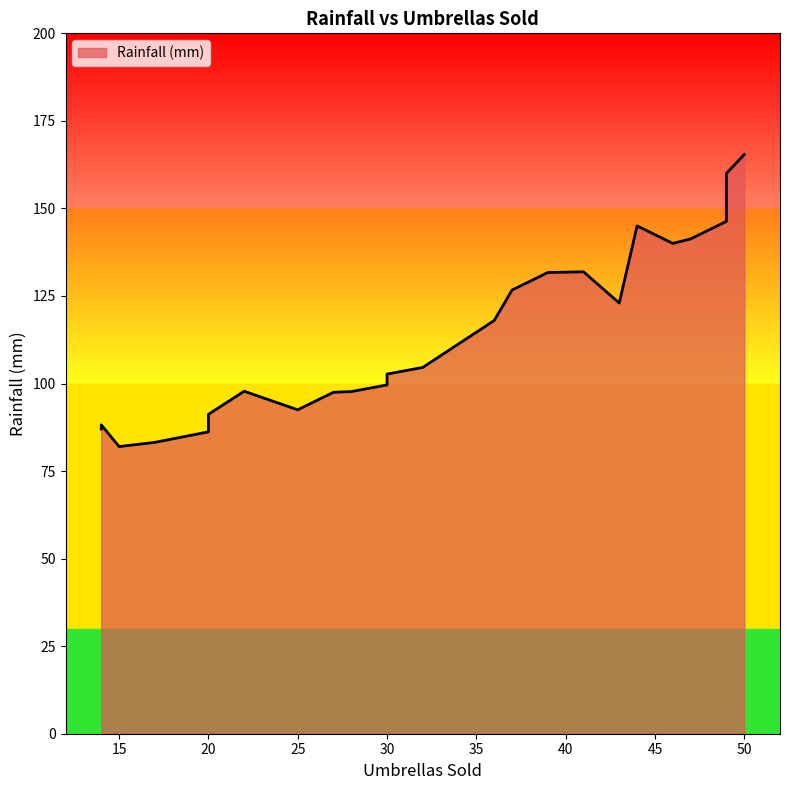

What is the difference between the maximum and minimum values?

83.4